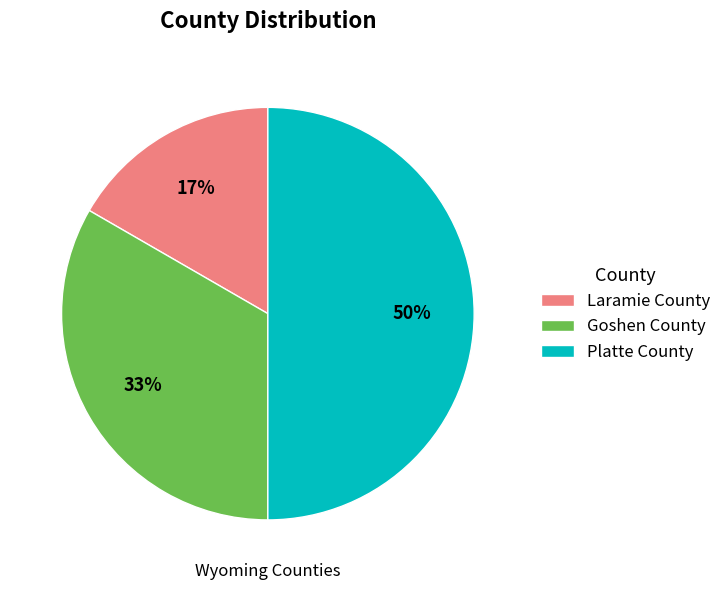

Rank the categories by value from lowest to highest.

Laramie County, Goshen County, Platte County